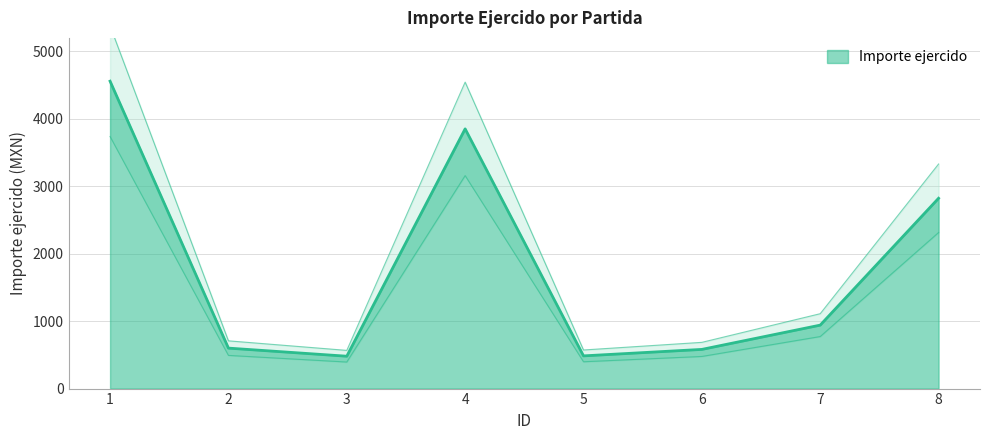

List the labels in order of value, smallest first.

3, 5, 6, 2, 7, 8, 4, 1